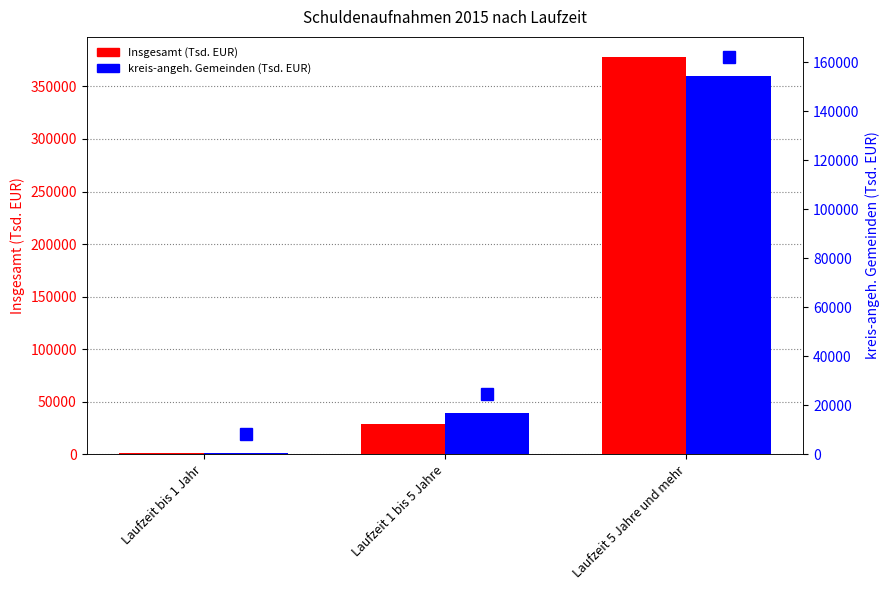

At which label does Insgesamt (Tsd. EUR) first exceed 28926?

Laufzeit 1 bis 5 Jahre